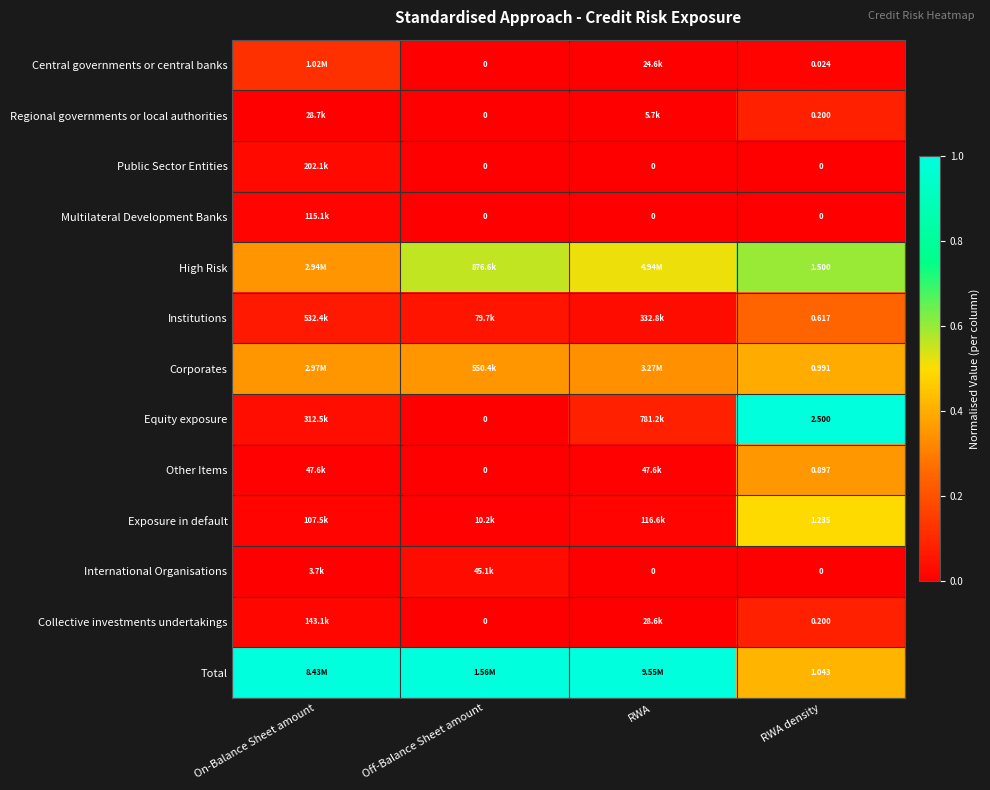

How many series are shown in this chart?

13